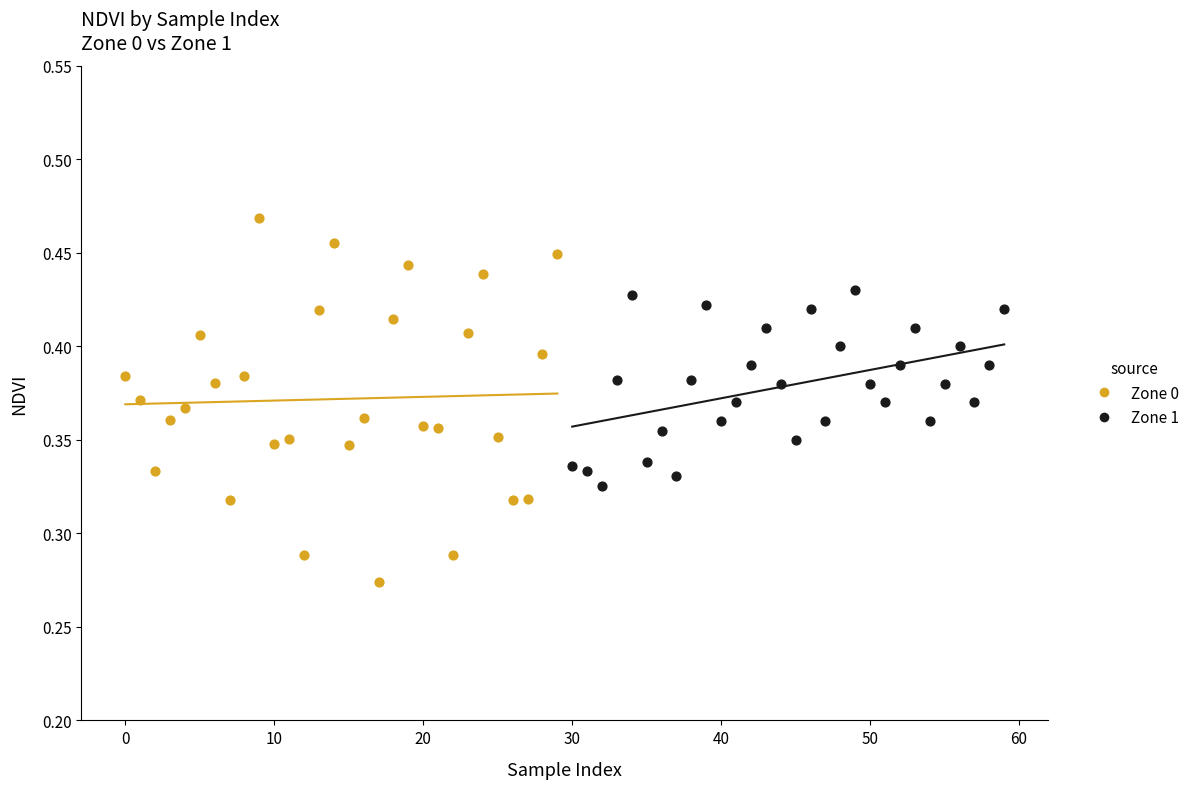

What are all the series names shown in the legend?

Zone 0, Zone 1